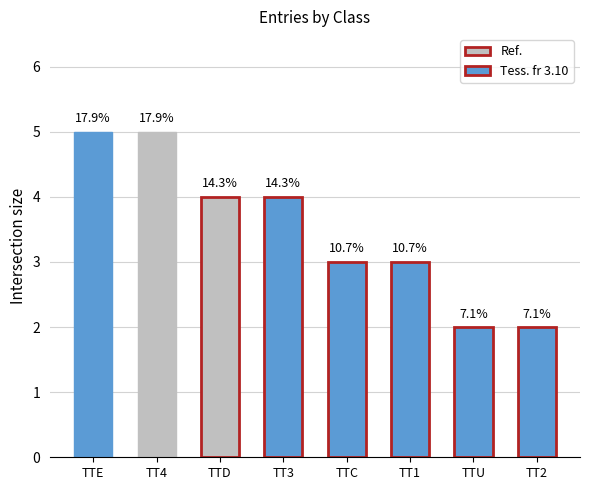

List the labels in order of value, largest first.

TTE, TT4, TTD, TT3, TTC, TT1, TTU, TT2